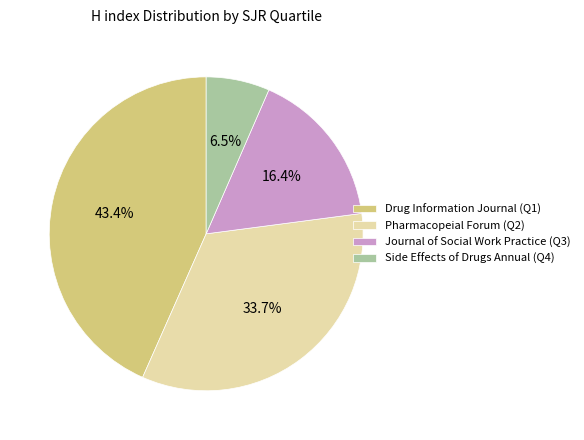

Is the sum of Side Effects of Drugs Annual (Q4) and Drug Information Journal (Q1) greater than half?

No